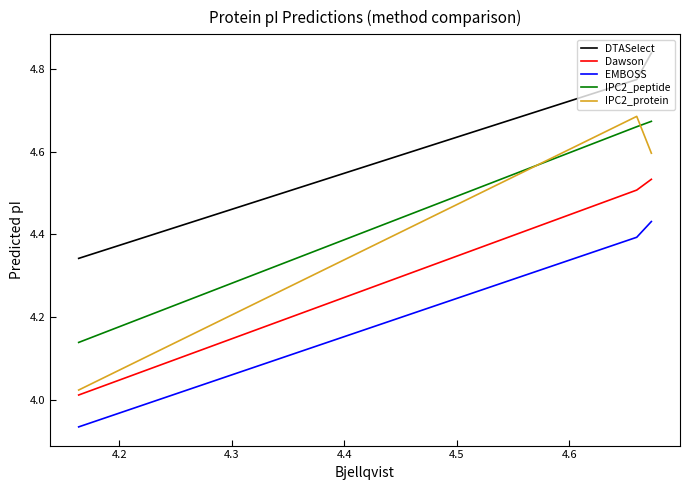

What is the maximum value for IPC2_protein?

4.7